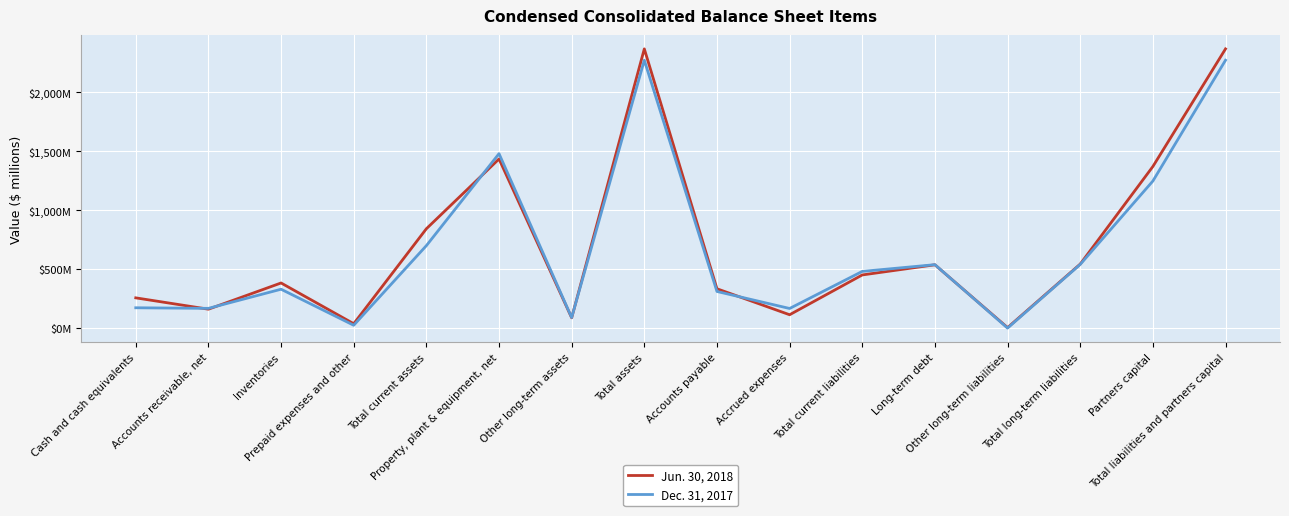

What is the sum of all Dec. 31, 2017 values?

10801